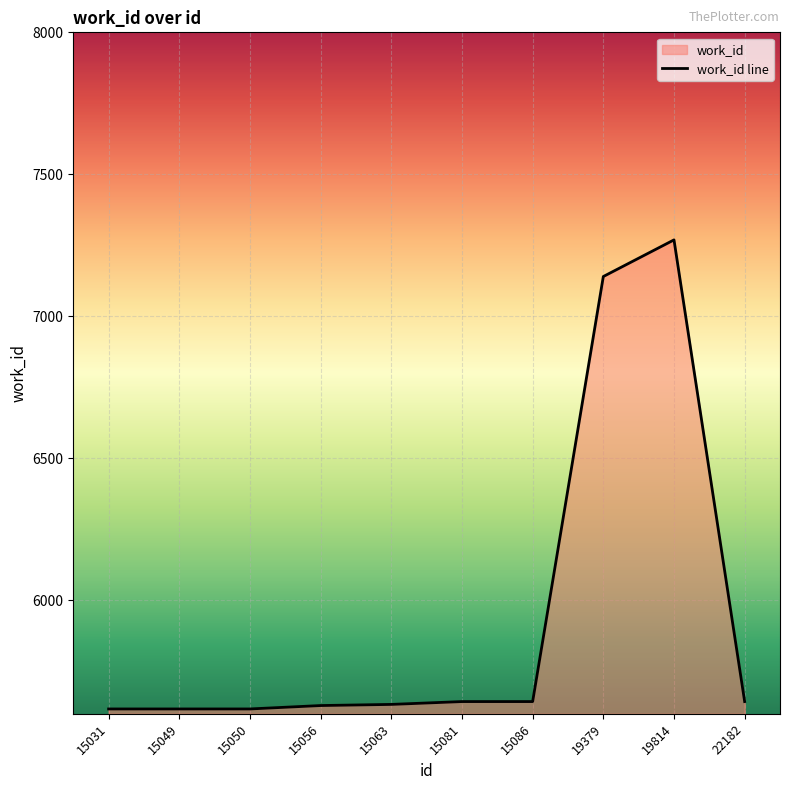

Reading right to left, what are all the values shown in this chart?

22182=5643	19814=7269	19379=7140	15086=5643	15081=5643	15063=5633	15056=5629	15050=5617	15049=5617	15031=5617